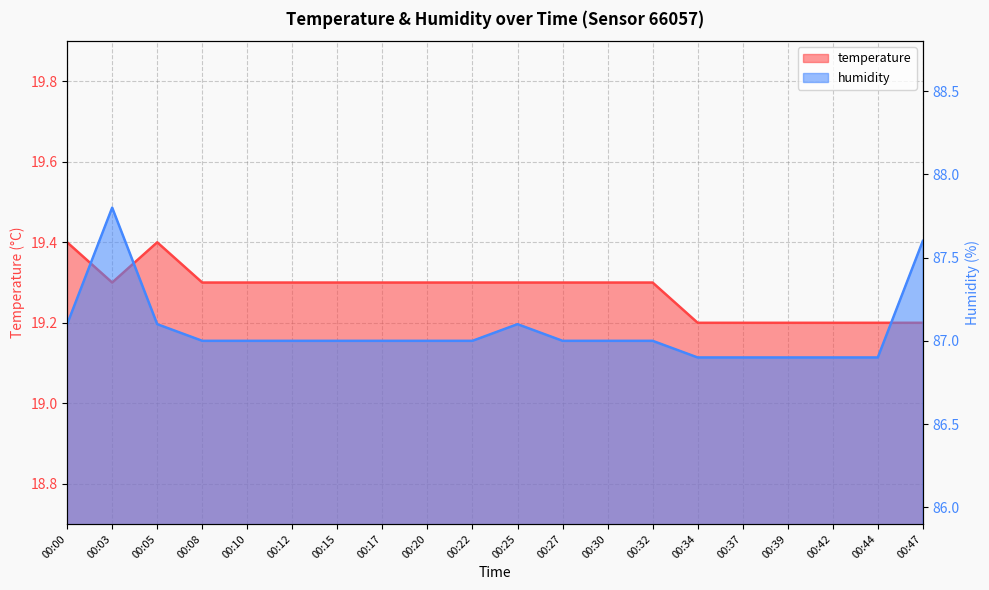

Rank the series by their maximum value, from lowest to highest.

temperature, humidity